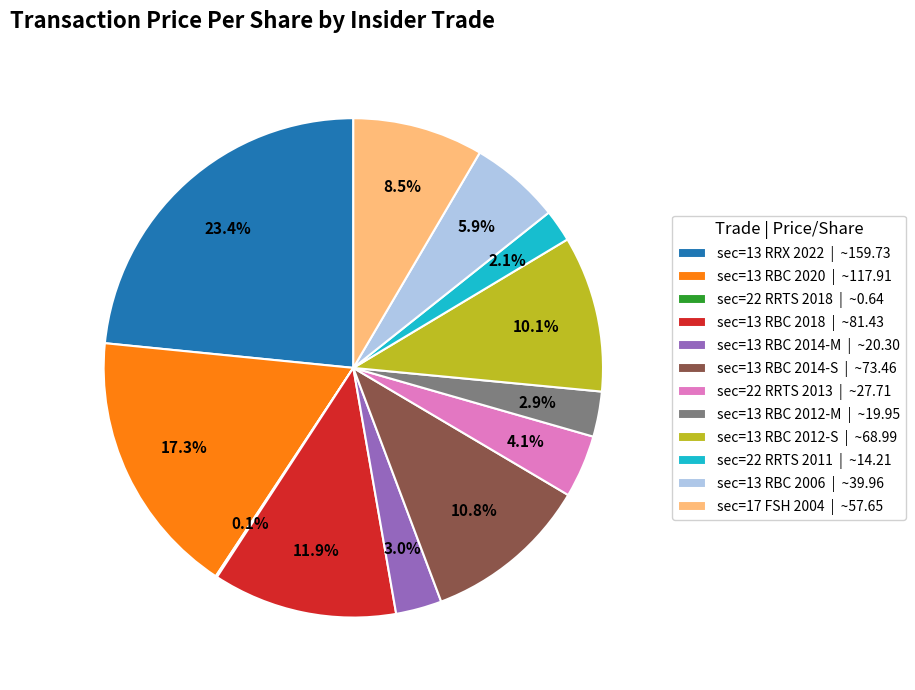

Combined, what portion of the pie is sec=13 RBC 2012-S | ~68.99 and sec=13 RBC 2012-M | ~19.95?

13.0%